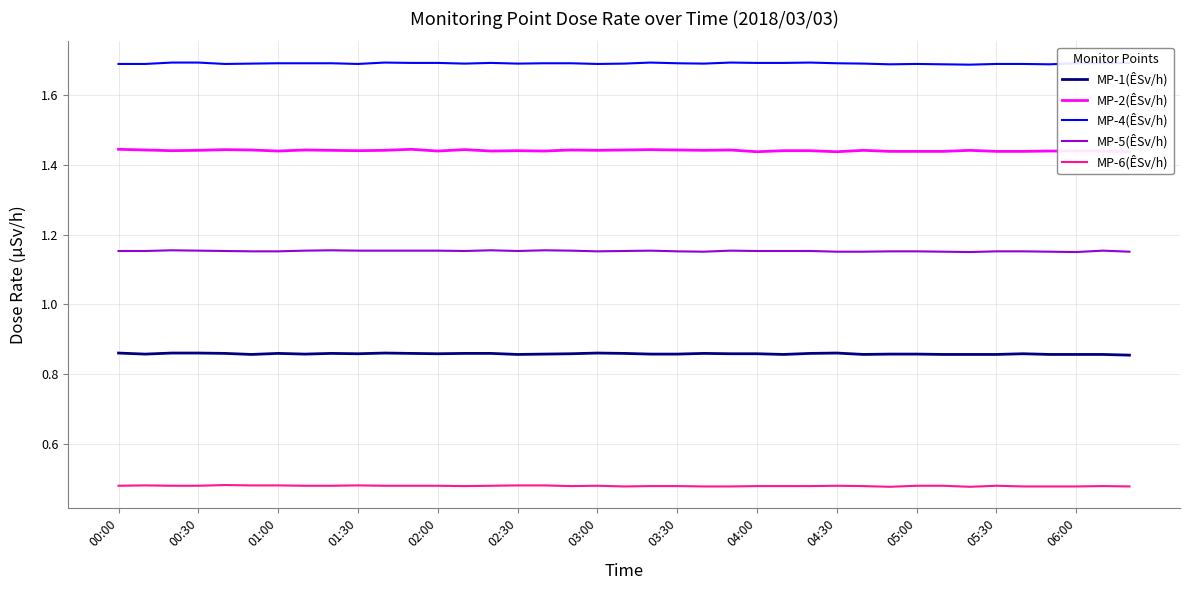

True or false: MP-5(ÊSv/h) and MP-1(ÊSv/h) cross at least once.

False